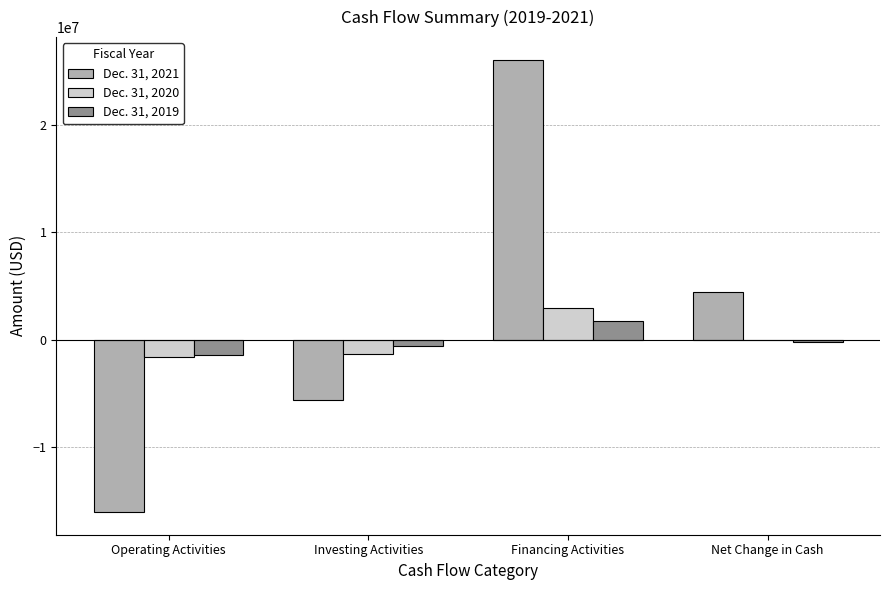

Which category has the highest value across all series?

Financing Activities